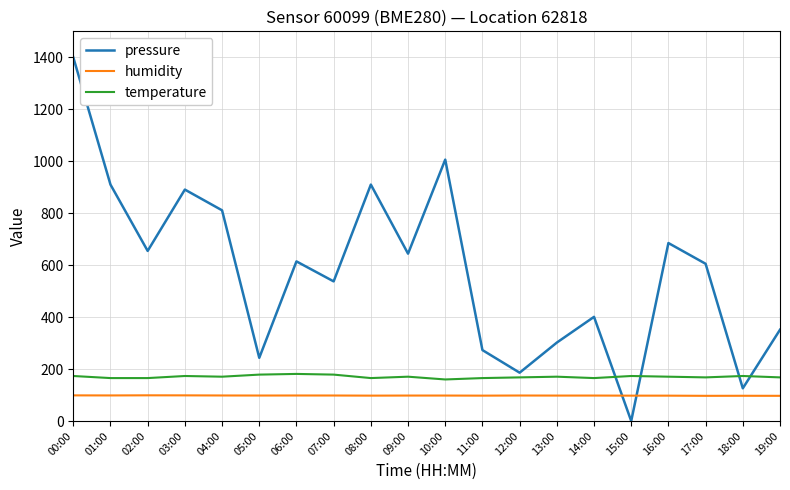

Which label corresponds to the largest value in the chart?

00:00